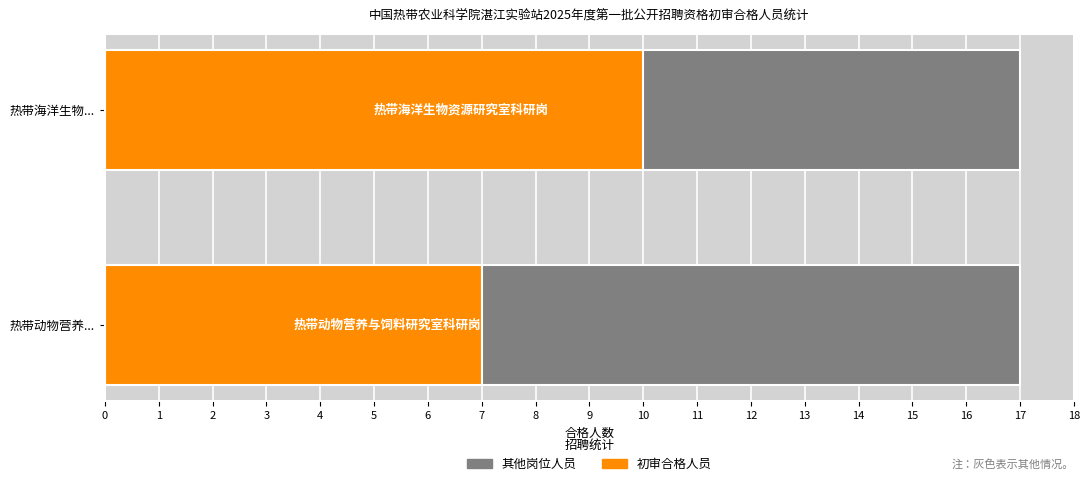

What is the sum of all values?

17